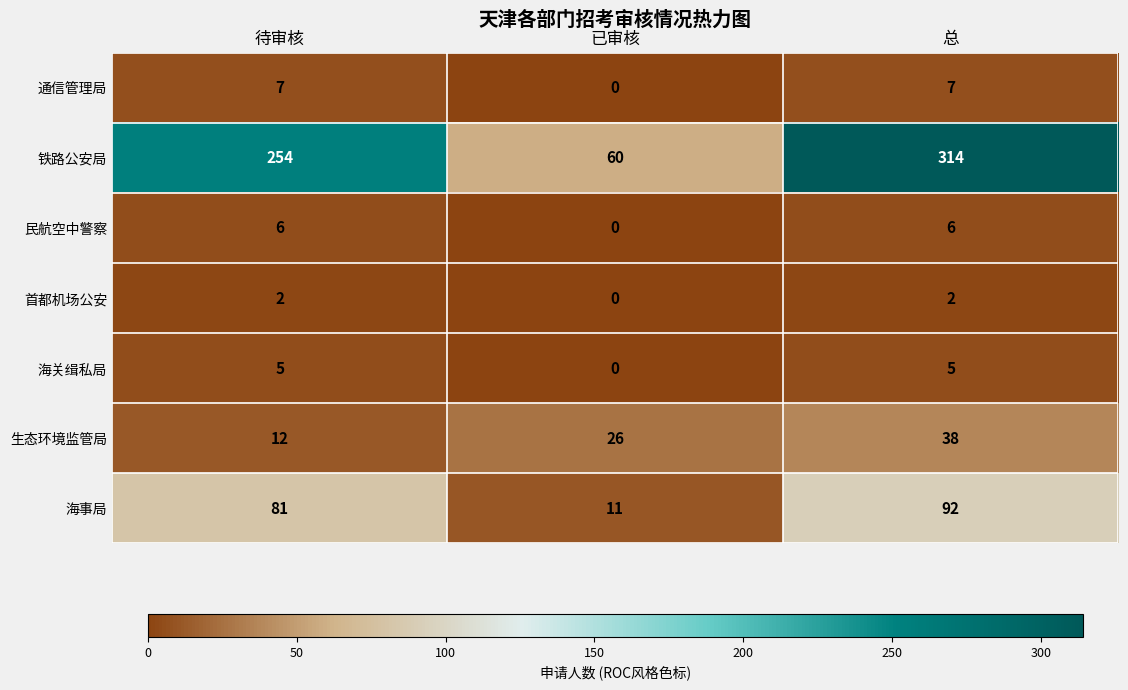

Between 已审核 and 总, which series saw the biggest shift?

铁路公安局